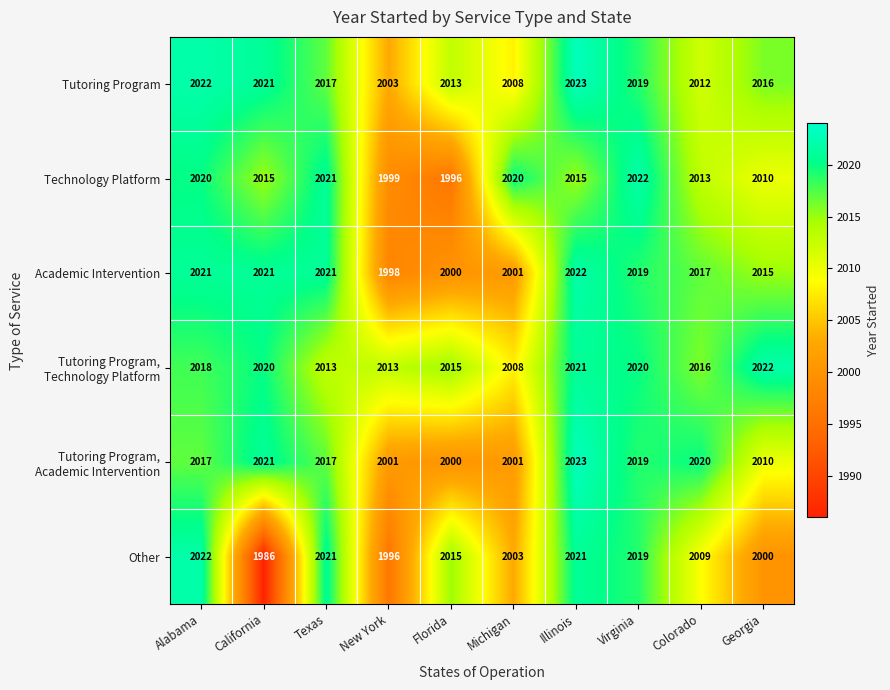

What is the greatest value displayed?

2023